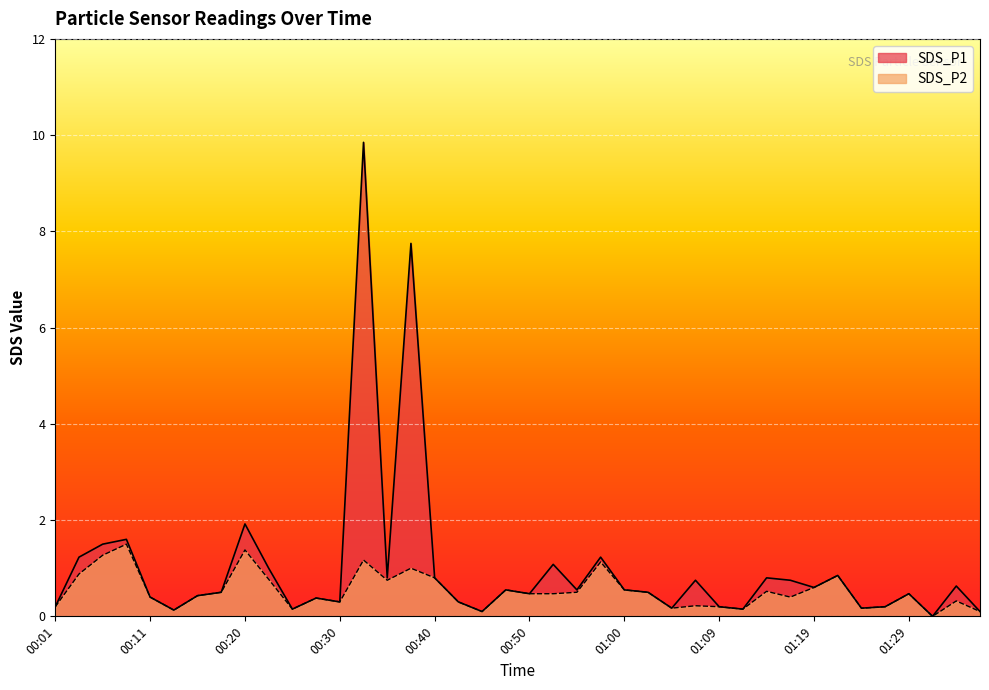

Reading left to right, extract all data points from this chart.

SDS_P1: 00:01=0.2	00:03=1.2	00:06=1.5	00:08=1.6	00:11=0.4	00:13=0.1	00:16=0.4	00:18=0.5	00:20=1.9	00:23=1.0	00:25=0.1	00:28=0.4	00:30=0.3	00:33=9.8	00:35=0.8	00:38=7.8	00:40=0.8	00:43=0.3	00:45=0.1	00:47=0.6	00:50=0.5	00:52=1.1	00:55=0.6	00:57=1.2	01:00=0.6	01:02=0.5	01:05=0.2	01:07=0.8	01:09=0.2	01:12=0.1	01:14=0.8	01:17=0.8	01:19=0.6	01:22=0.8	01:24=0.2	01:26=0.2	01:29=0.5	01:31=0.0	01:34=0.6	01:36=0.1
SDS_P2: 00:01=0.2	00:03=0.9	00:06=1.3	00:08=1.5	00:11=0.4	00:13=0.1	00:16=0.4	00:18=0.5	00:20=1.4	00:23=0.8	00:25=0.1	00:28=0.4	00:30=0.3	00:33=1.2	00:35=0.8	00:38=1.0	00:40=0.8	00:43=0.3	00:45=0.1	00:47=0.6	00:50=0.5	00:52=0.5	00:55=0.5	00:57=1.1	01:00=0.6	01:02=0.5	01:05=0.2	01:07=0.2	01:09=0.2	01:12=0.1	01:14=0.5	01:17=0.4	01:19=0.6	01:22=0.8	01:24=0.2	01:26=0.2	01:29=0.5	01:31=0.0	01:34=0.3	01:36=0.1